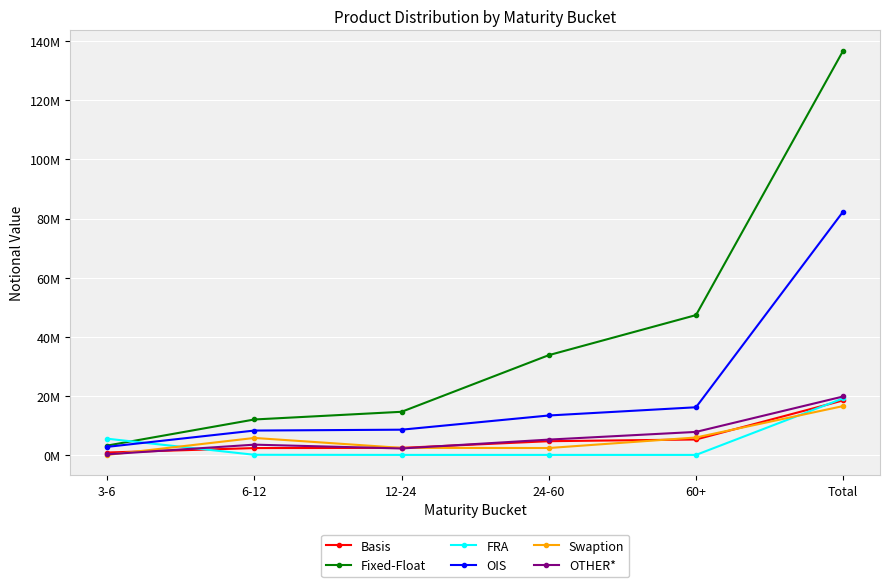

What is the label of the 1st point from the left?

3-6